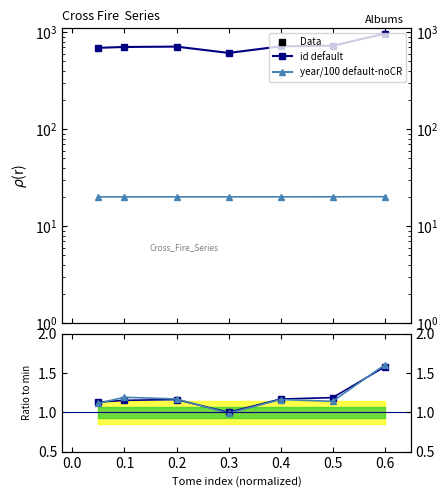

At how many categories does at least one series exceed 344?

7